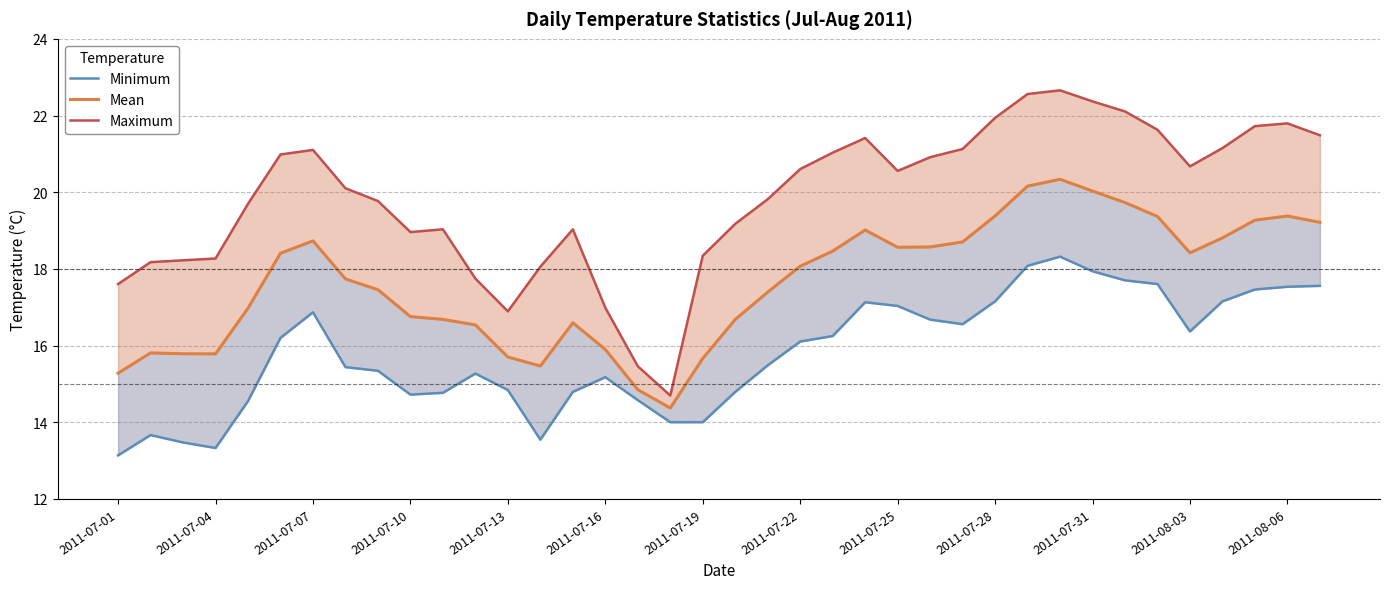

The value of Minimum at 2011-07-22 is 21.3. True or false?

False